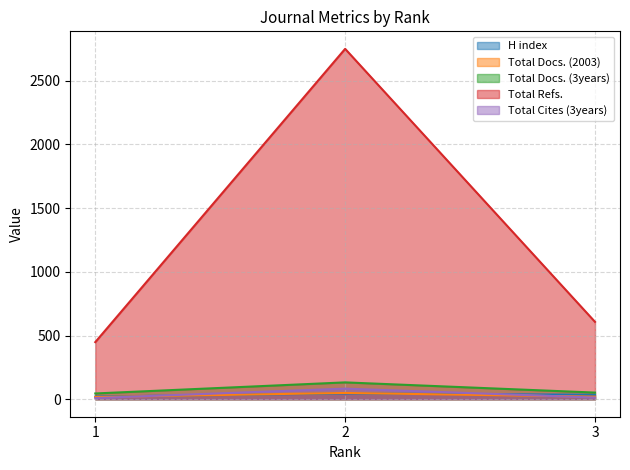

What is the sum of all H index values?

101